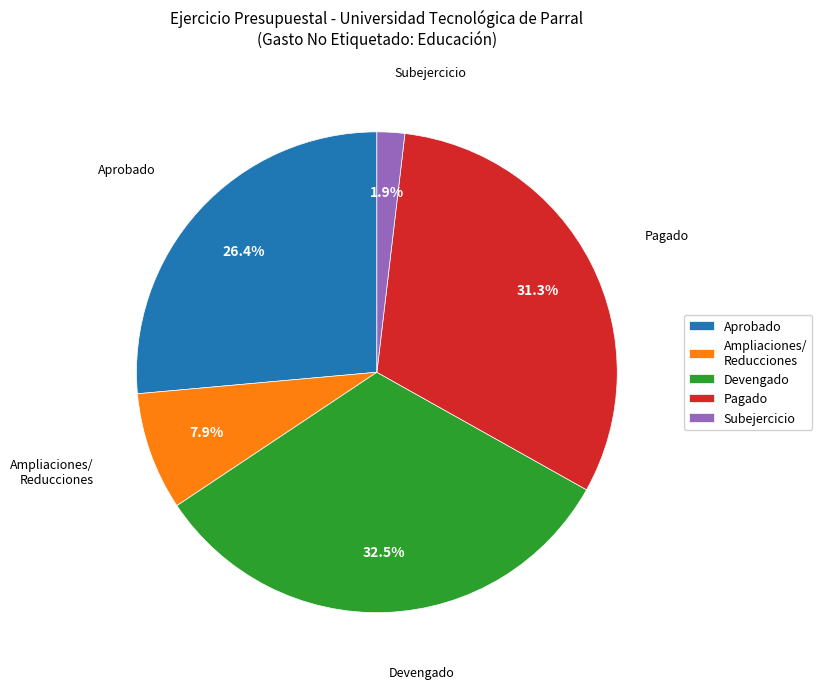

Does any single category account for the majority?

No